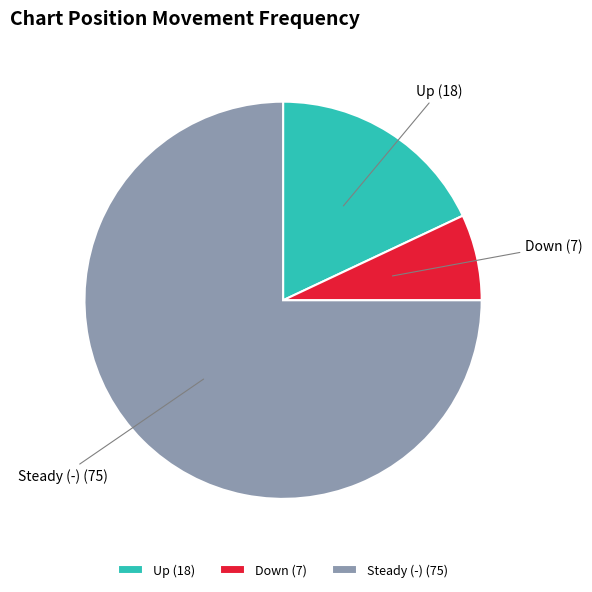

Which slice is the largest?

Steady (-) (75)